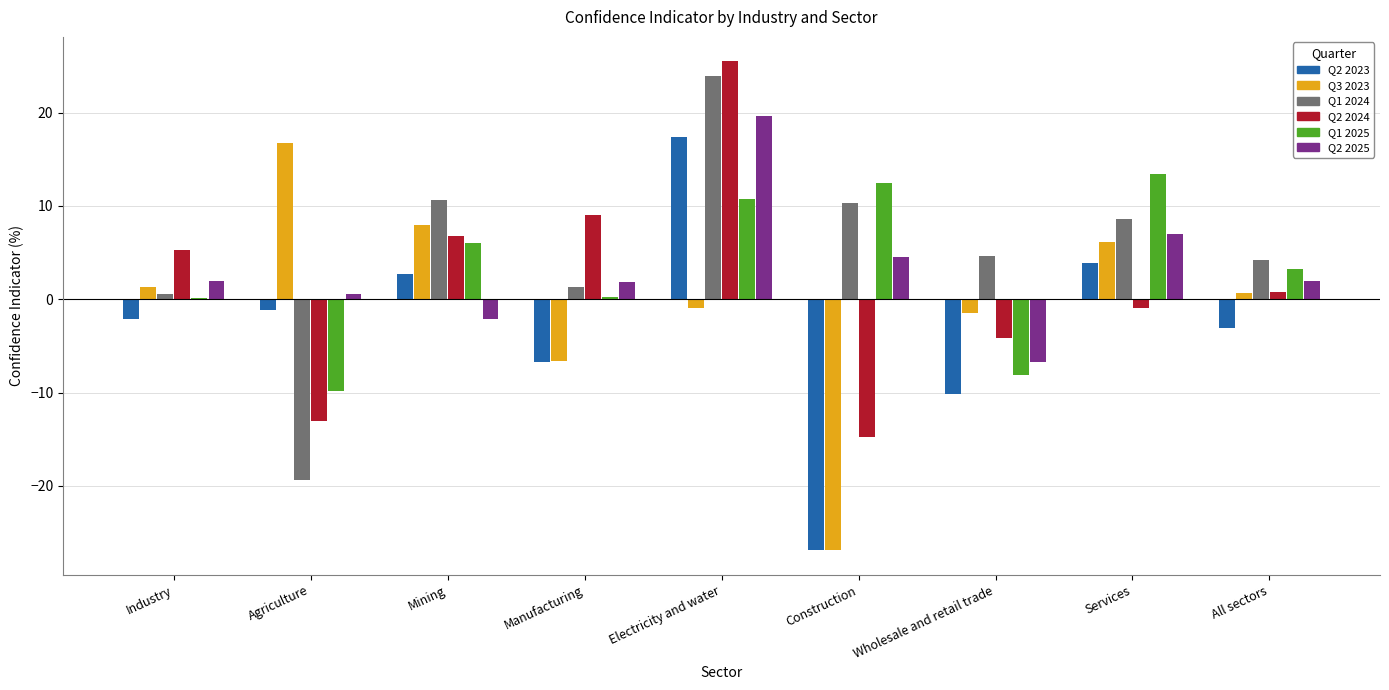

At which category is the sum across all series the highest?

Electricity and water